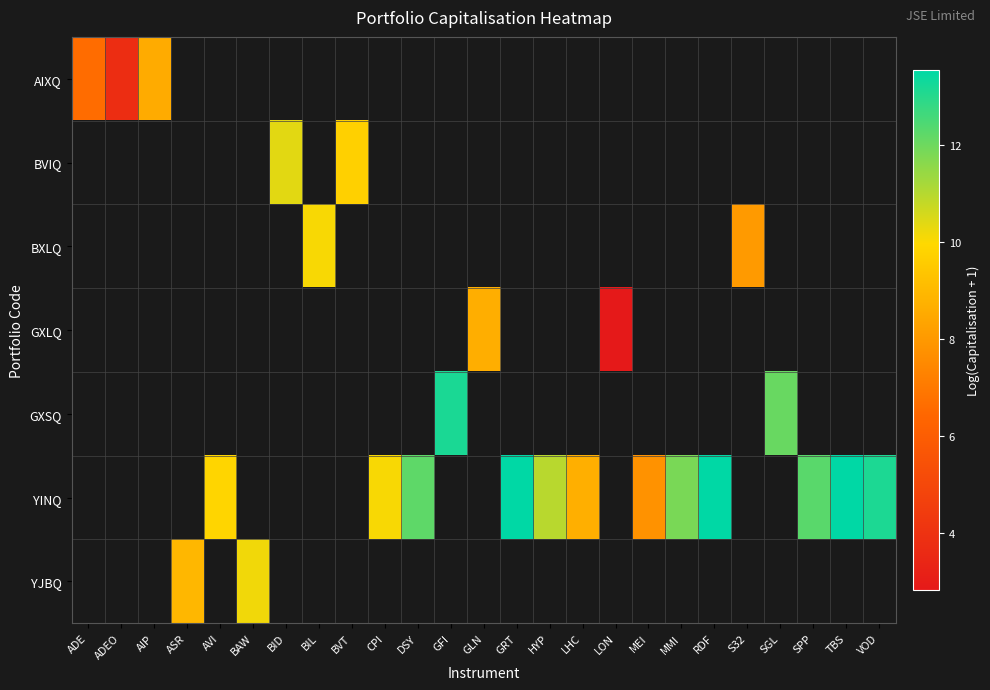

Count the number of data series in this chart.

7